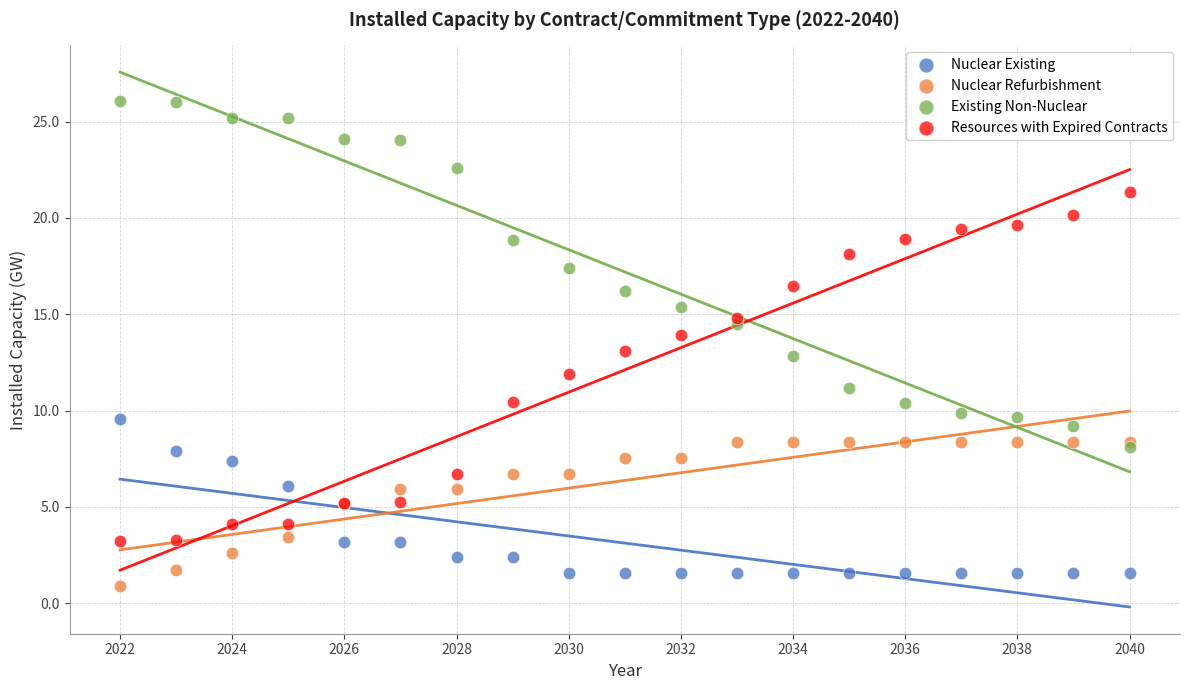

What are all the series names shown in the legend?

Nuclear Existing, Nuclear Refurbishment, Existing Non-Nuclear, Resources with Expired Contracts